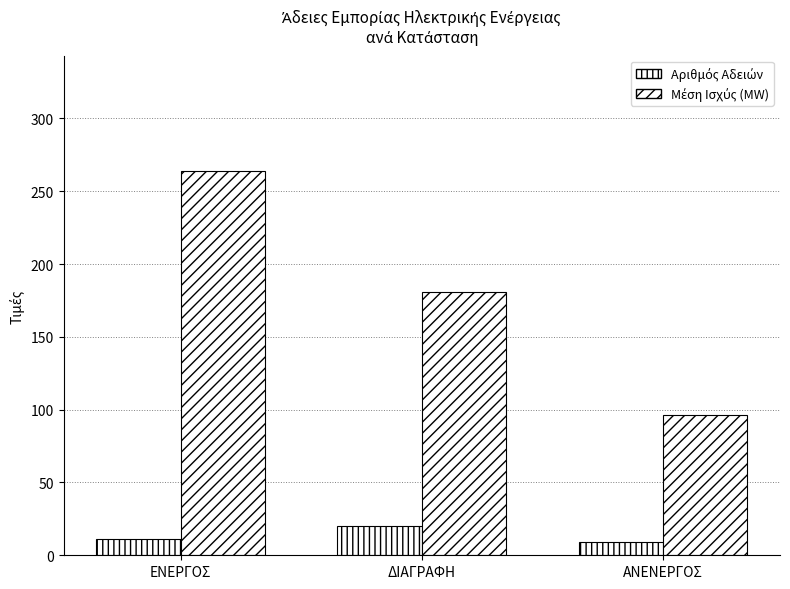

Reading left to right, transcribe all the data shown in this chart.

Αριθμός Αδειών: ΕΝΕΡΓΟΣ=11	ΔΙΑΓΡΑΦΗ=20	ΑΝΕΝΕΡΓΟΣ=9
Μέση Ισχύς (MW): ΕΝΕΡΓΟΣ=264	ΔΙΑΓΡΑΦΗ=181	ΑΝΕΝΕΡΓΟΣ=96